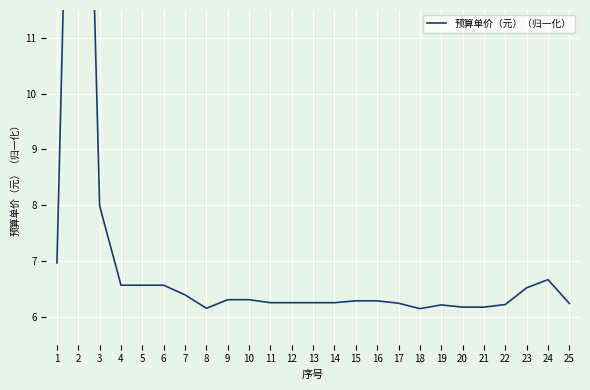

What is the difference between the maximum and minimum values?

16.5